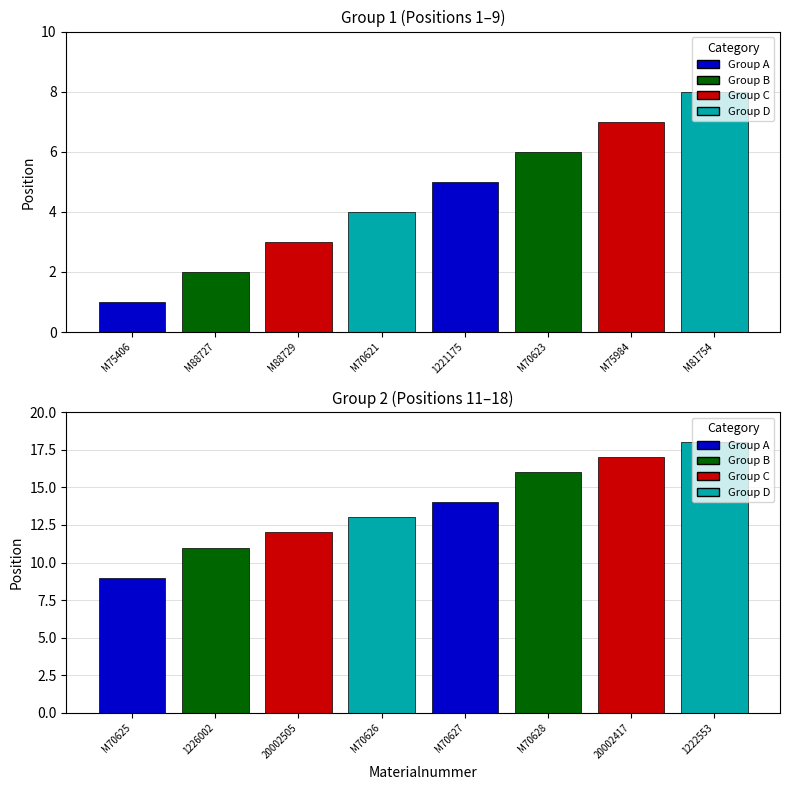

At which label does the data first exceed 9?

1226002